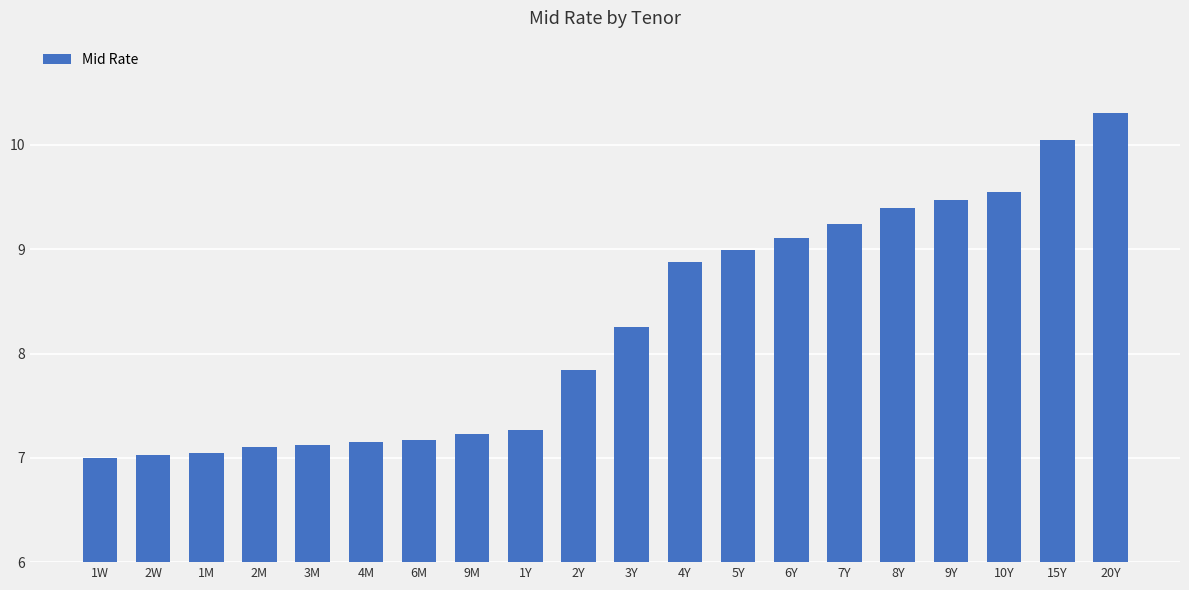

What is the difference between the values at 9Y and 9M?

2.2